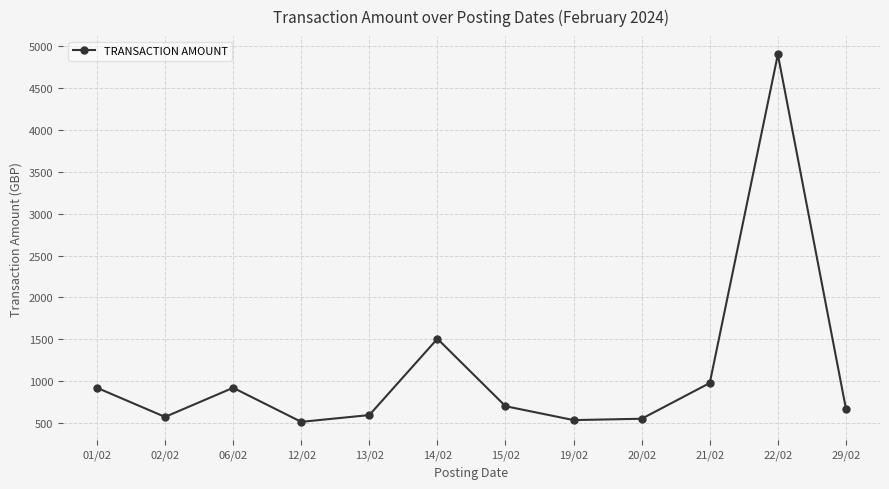

Read the value at 20/02.

550.0